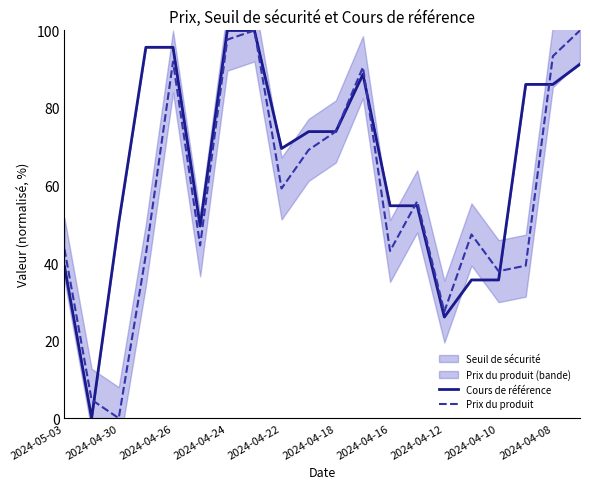

The value of Cours de référence at 2024-04-10 is 35.7. True or false?

True